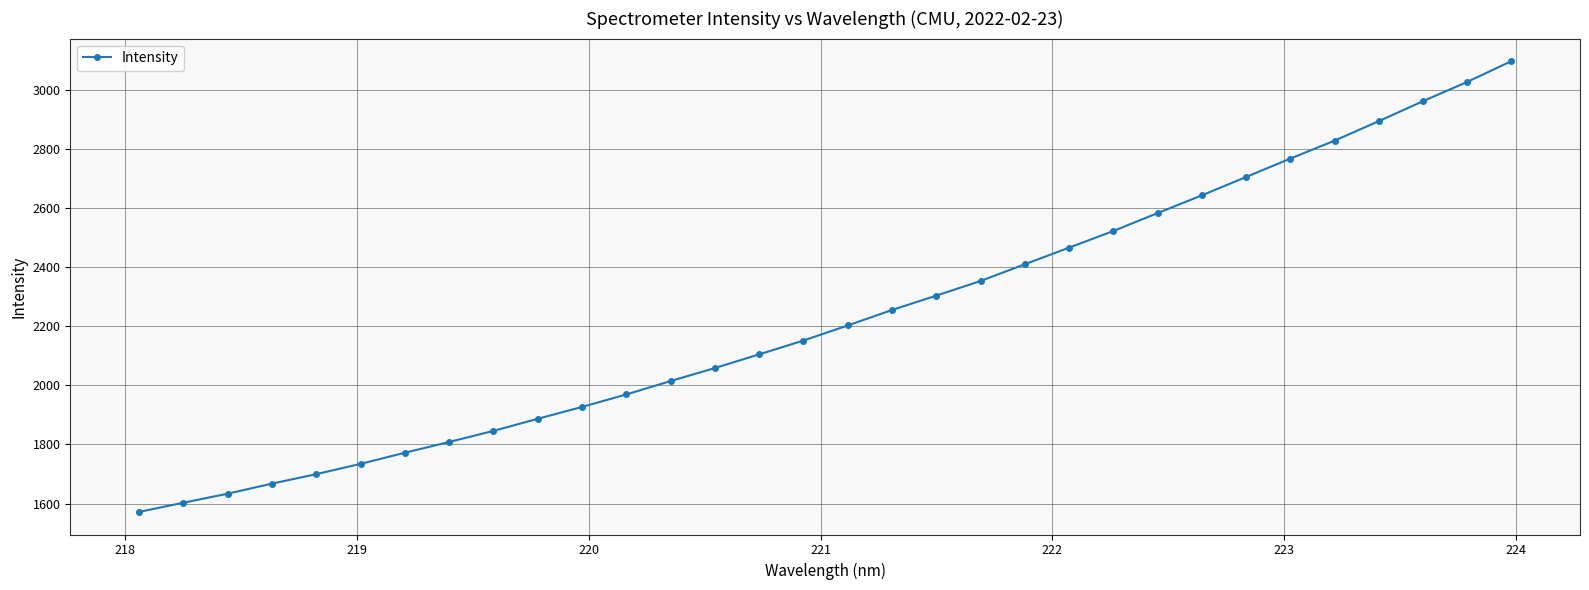

How many data points are less than 2202?

16